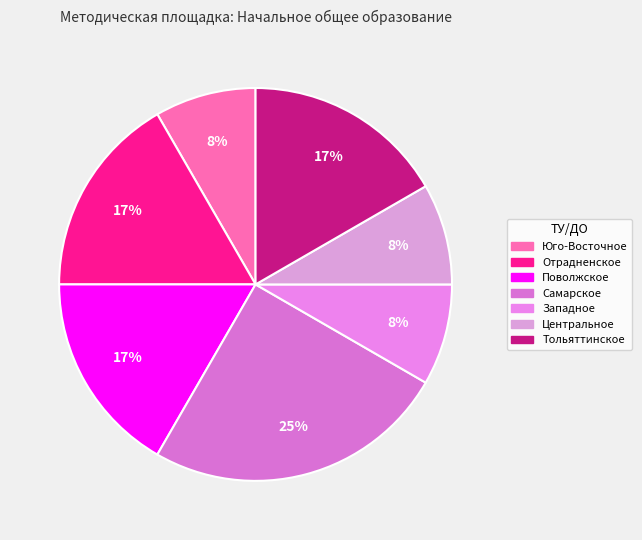

Count the number of slices in the pie.

7